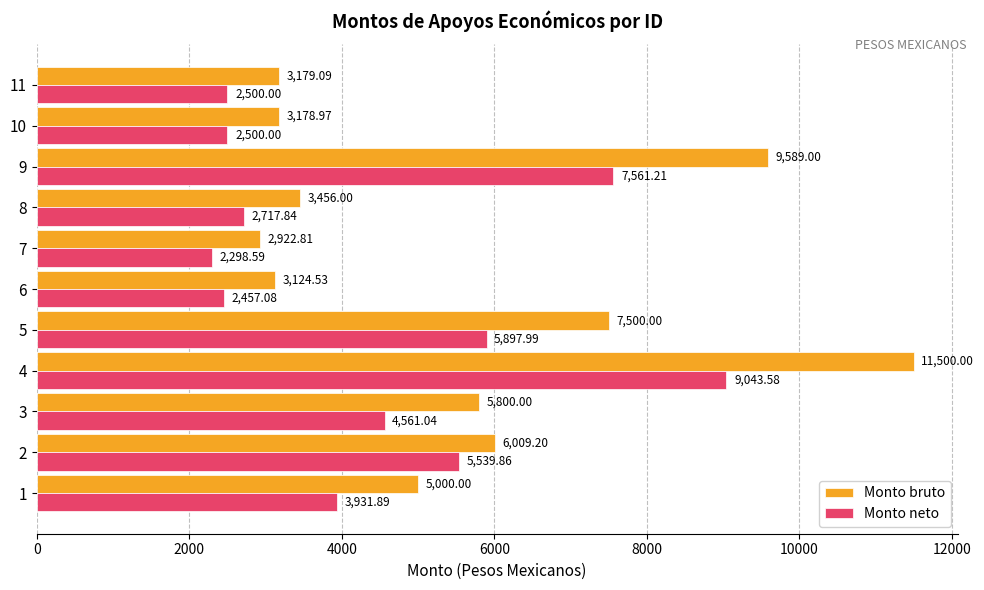

What is the sum of all Monto bruto values?

61259.6